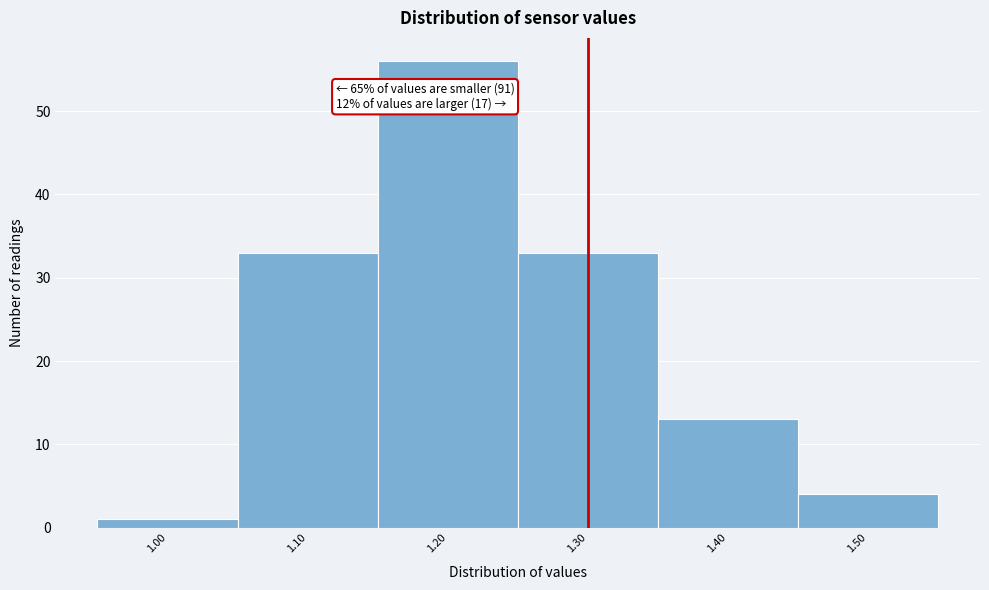

Over which range of the x-axis is the bar tallest?

1.15 to 1.25